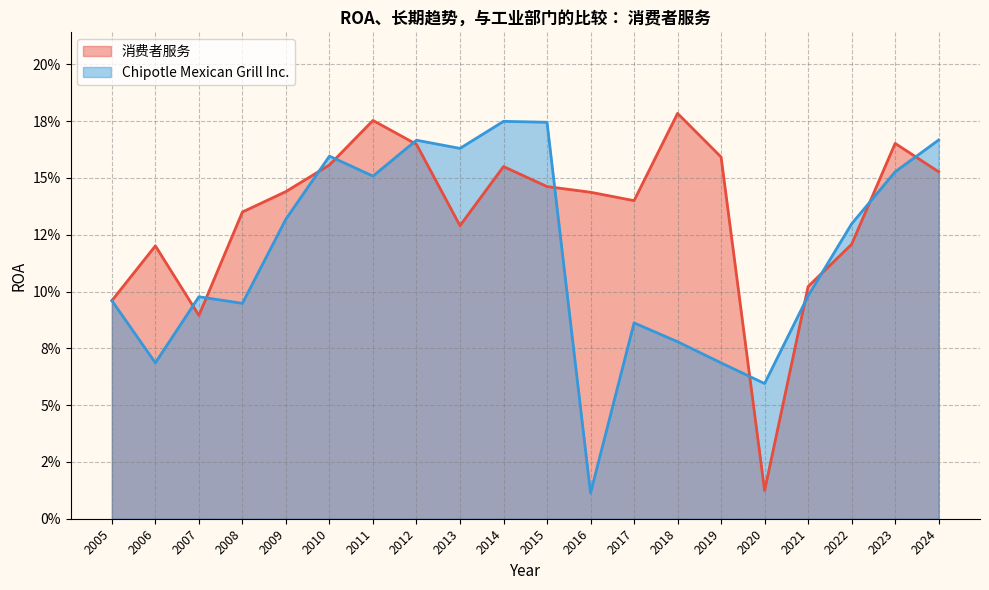

Does the chart display data point markers on the line(s)?

No